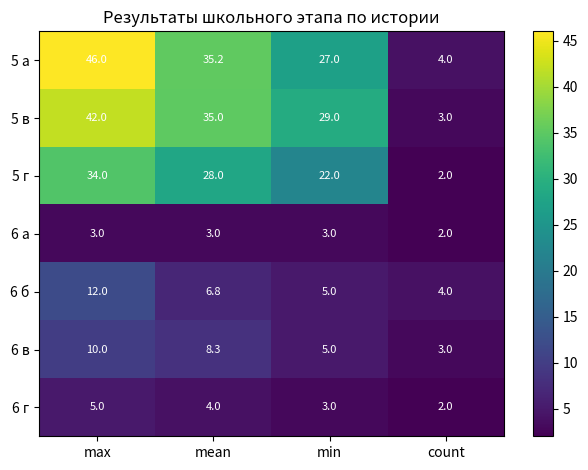

How many 6 а values are between 3 and 4?

3